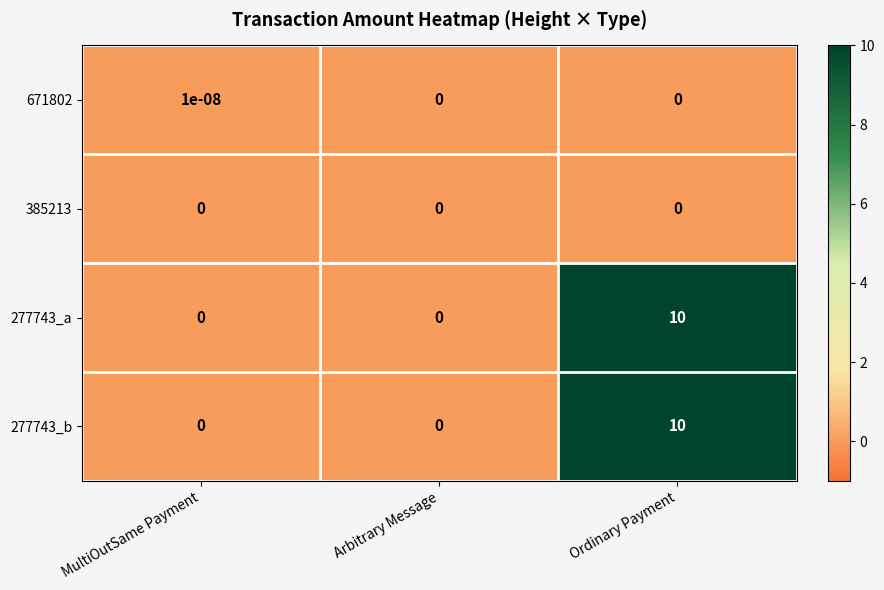

The 671802 series shows 0.0 at Arbitrary Message. True or false?

True